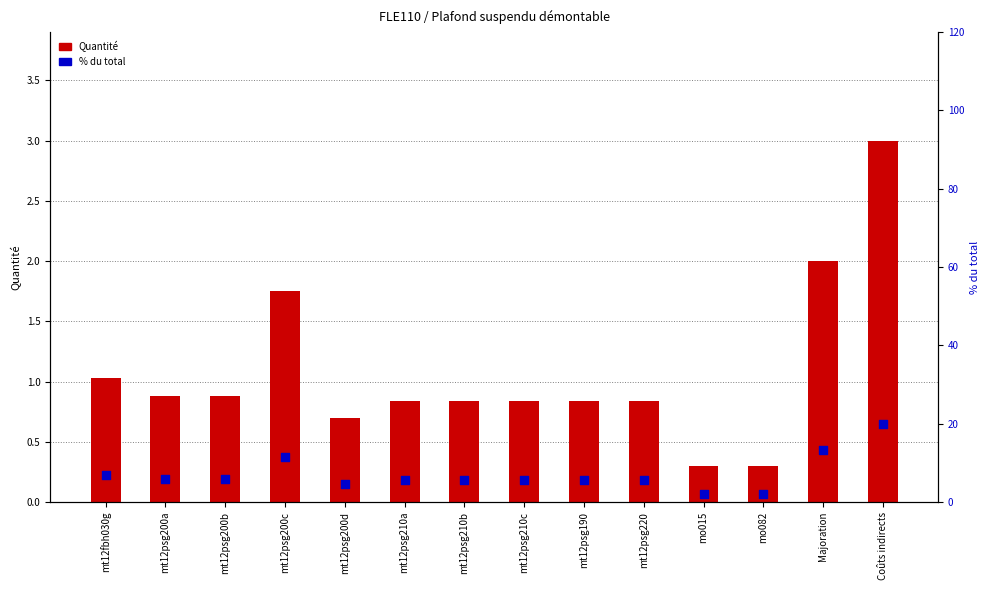

What is the total value across all series at mo015?

2.3